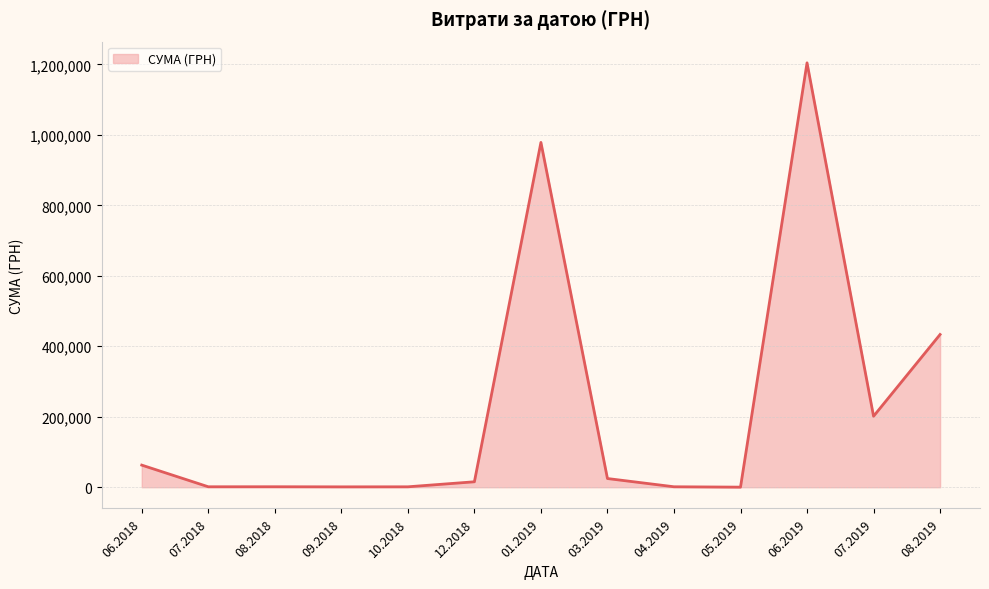

Is it true that the value at 06.2018 is 62755.6?

True